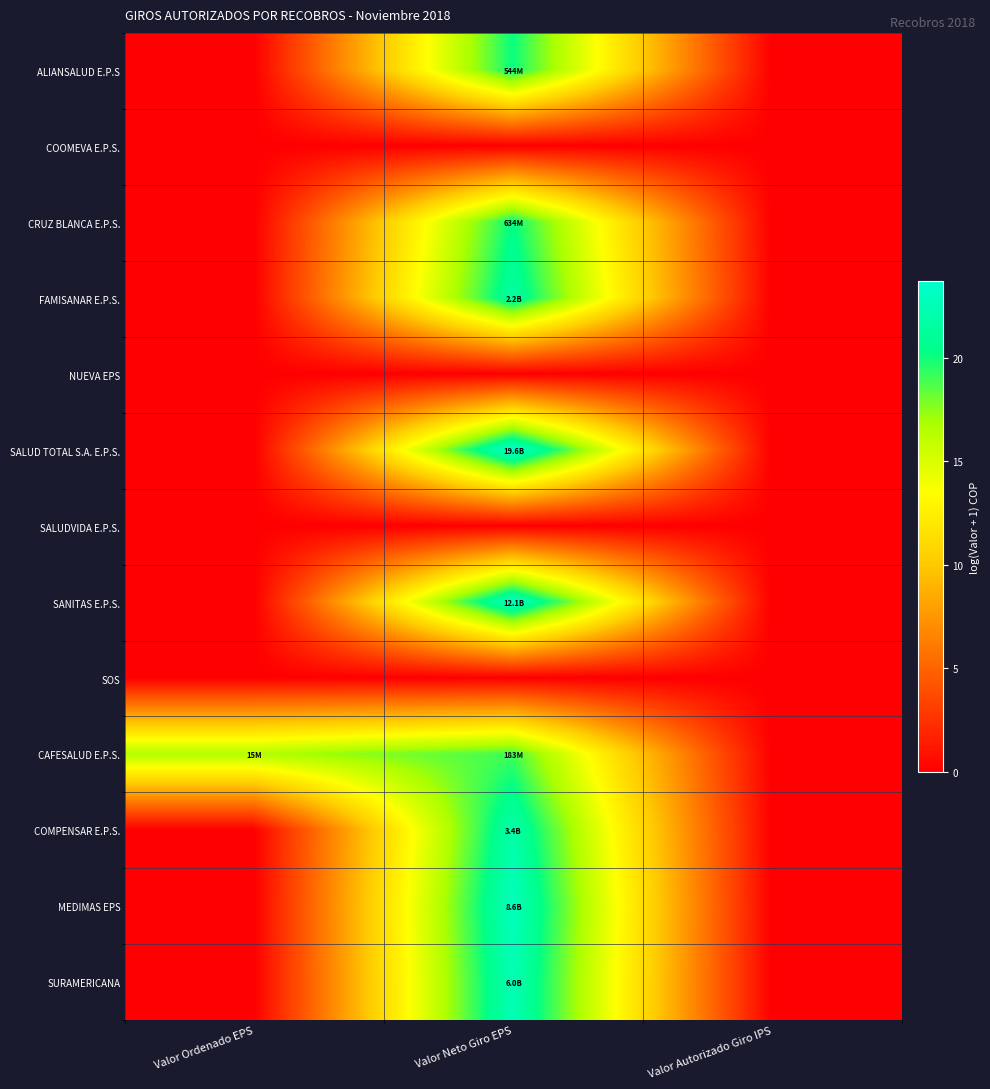

At which category does the chart reach its peak across all series?

Valor Neto Giro EPS